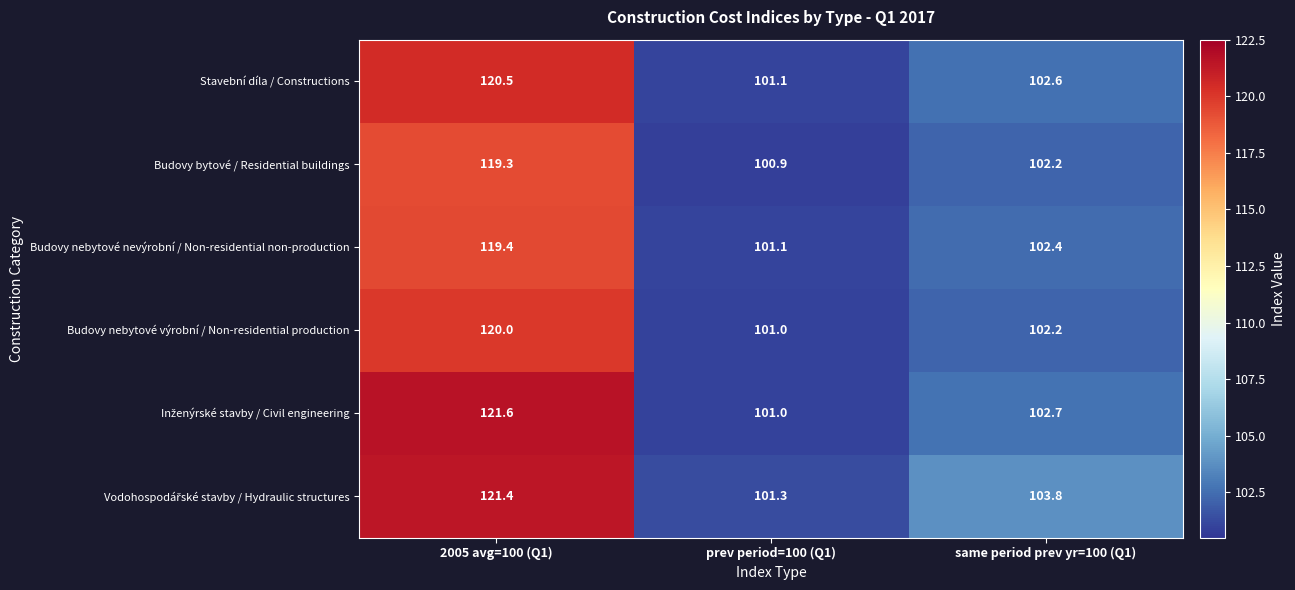

Which category has the lowest value in the Stavební díla / Constructions series?

prev period=100 (Q1)